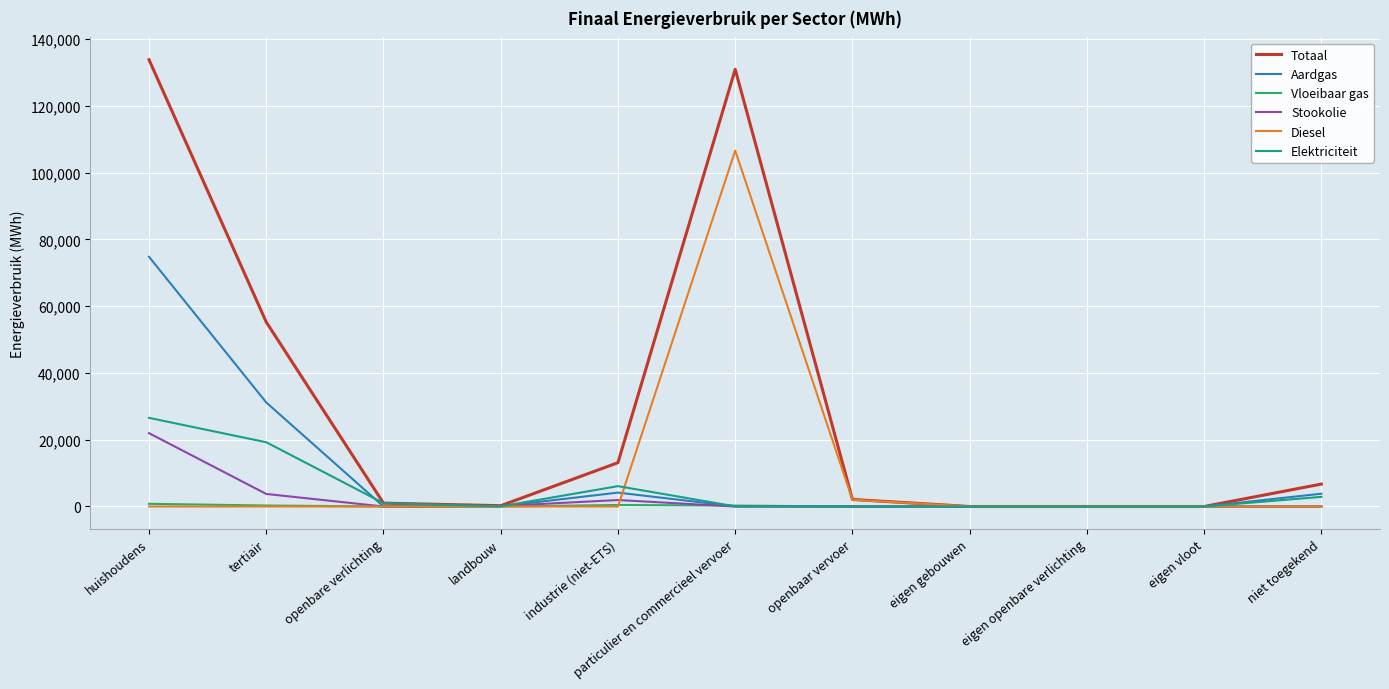

What is the maximum value for Totaal?

133767.7